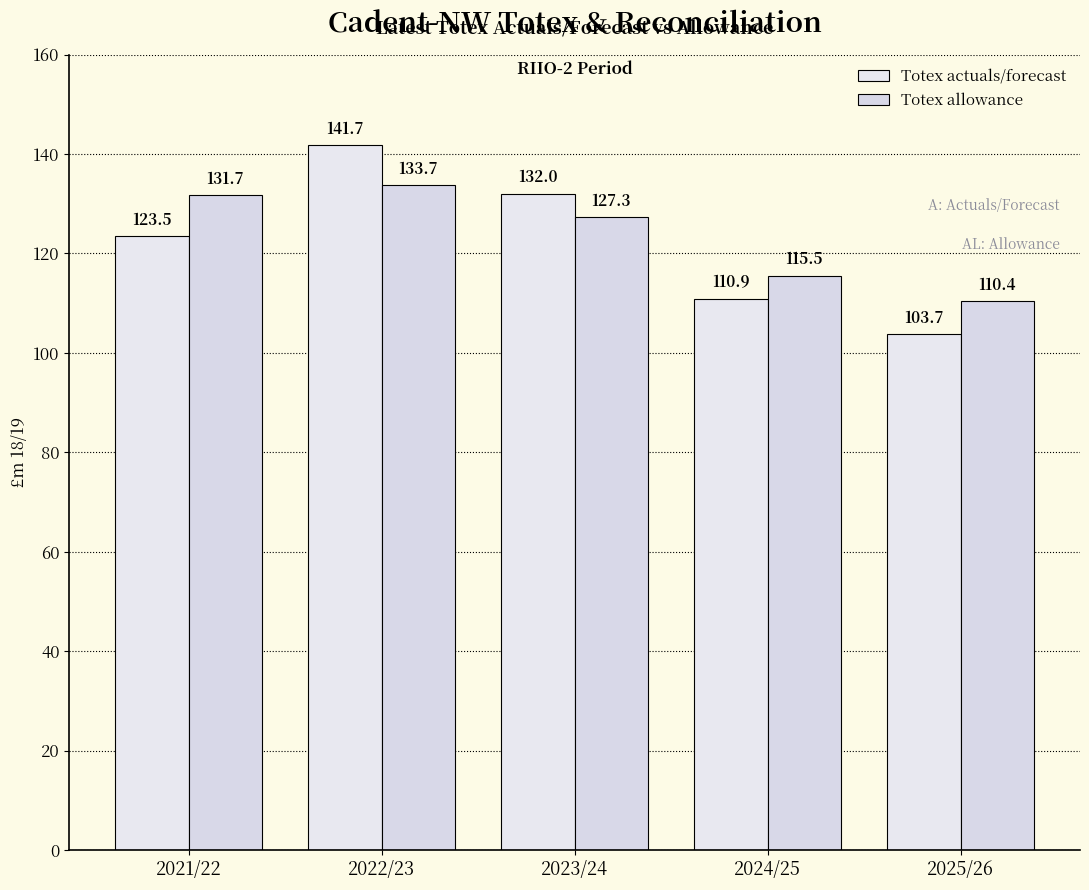

What is the lowest value of the Totex allowance series?

110.4